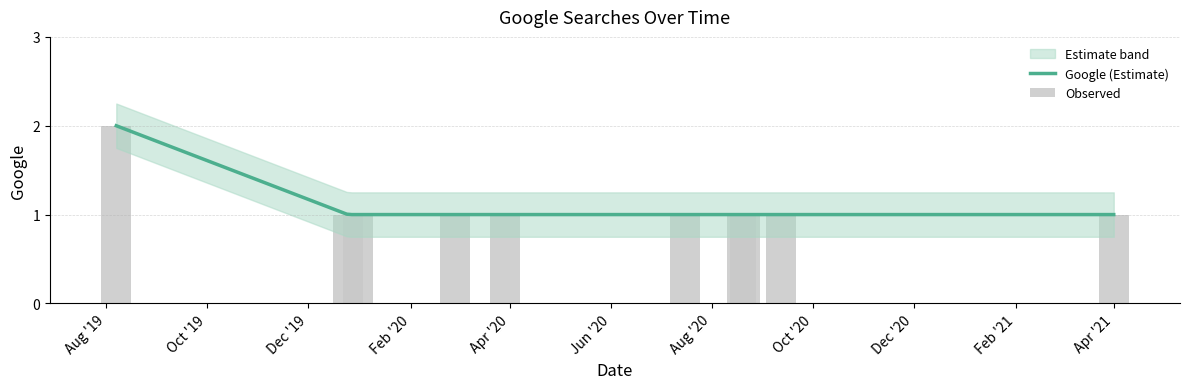

Rank the categories by value from lowest to highest.

2019-12-25, 2019-12-31, 2020-02-28, 2020-03-29, 2020-07-16, 2020-08-19, 2020-08-21, 2020-09-12, 2021-04-01, 2019-08-07